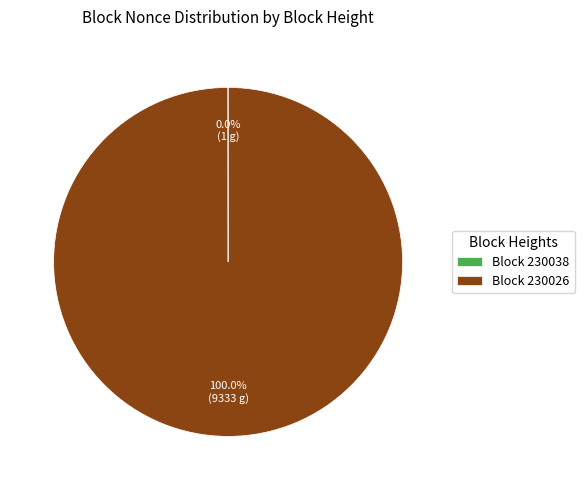

Is there a majority slice in this chart?

Yes